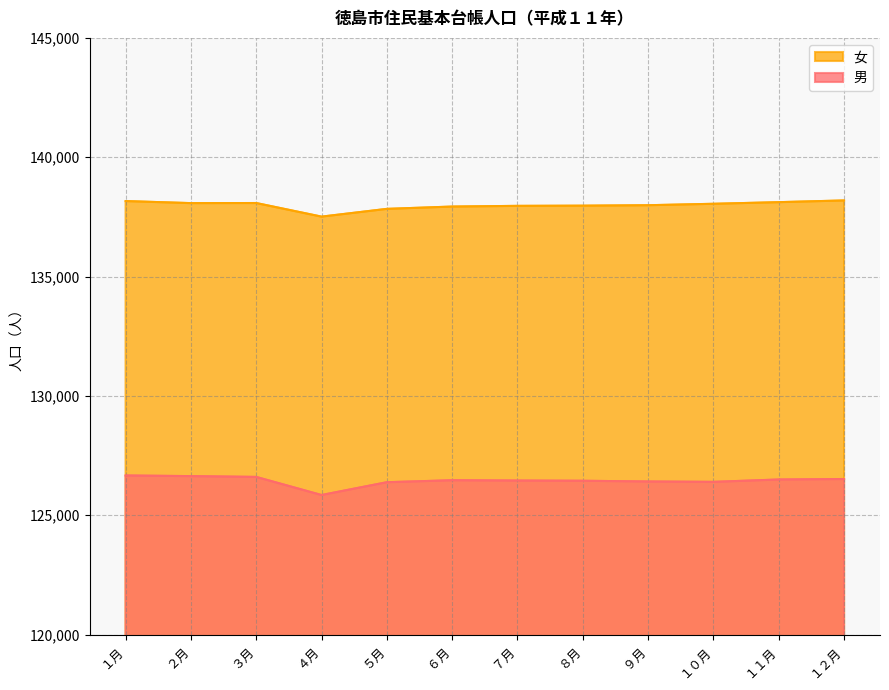

Where is the first local maximum for 女?

３月